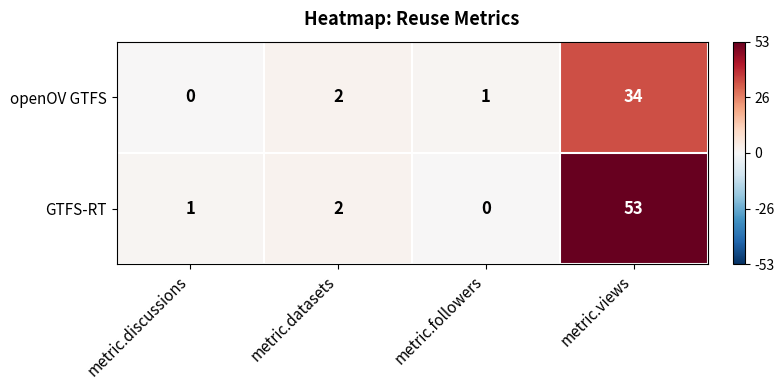

What is the spread (max minus min) of values at metric.views?

19